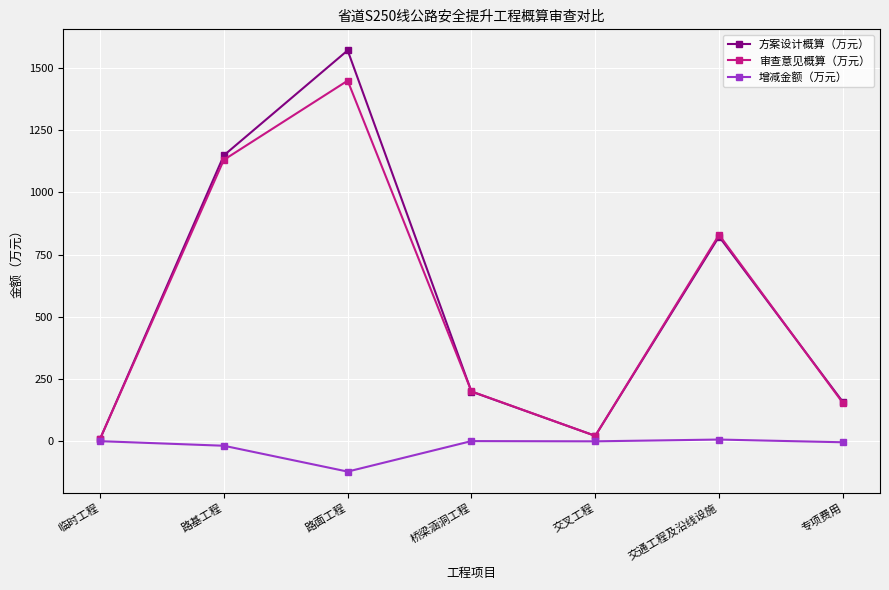

At which category does 方案设计概算（万元） reach its first local valley?

交叉工程